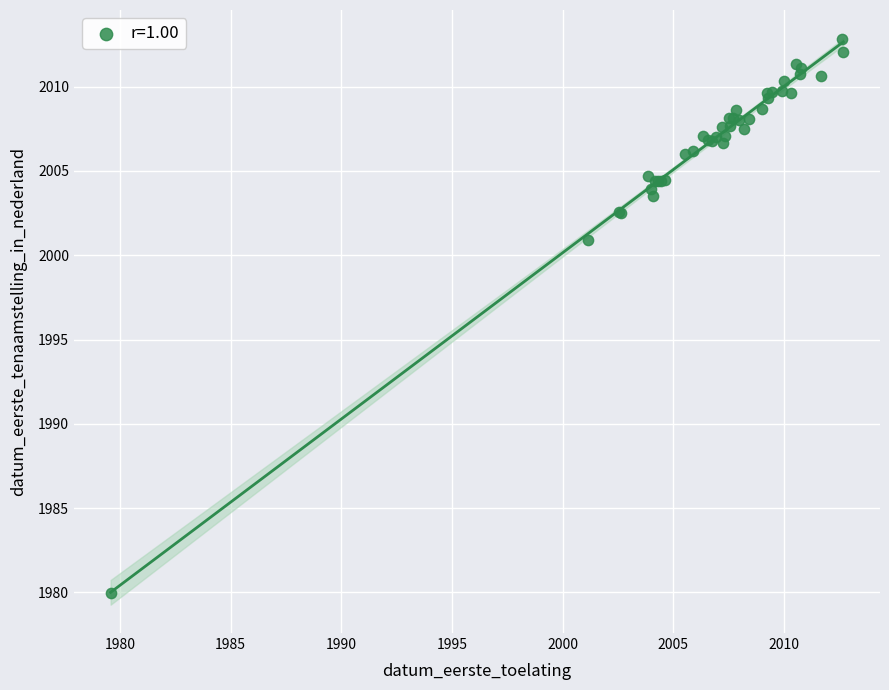

What Y value in the scatter plot is closest to 1996?

2000.9